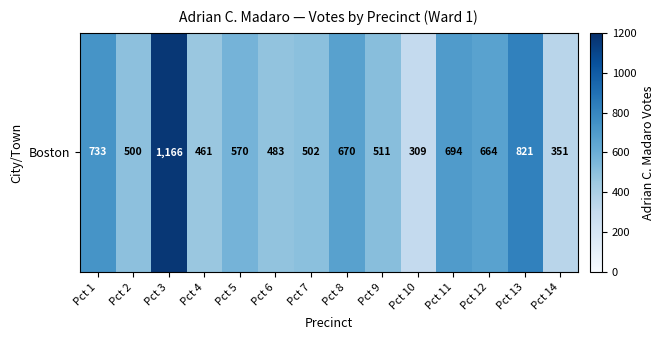

Reading left to right, extract all data points from this chart.

Pct 1=733	Pct 2=500	Pct 3=1166	Pct 4=461	Pct 5=570	Pct 6=483	Pct 7=502	Pct 8=670	Pct 9=511	Pct 10=309	Pct 11=694	Pct 12=664	Pct 13=821	Pct 14=351